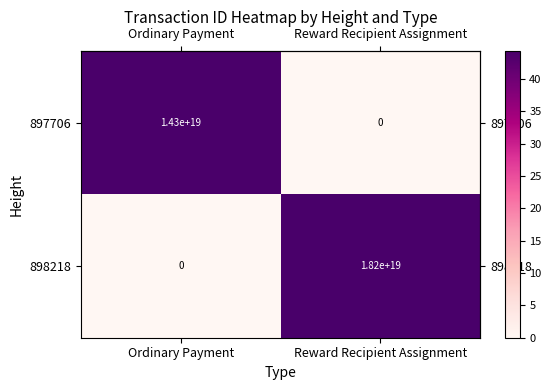

Is the value of 898218 at Ordinary Payment greater than the value of 897706 at Ordinary Payment?

No